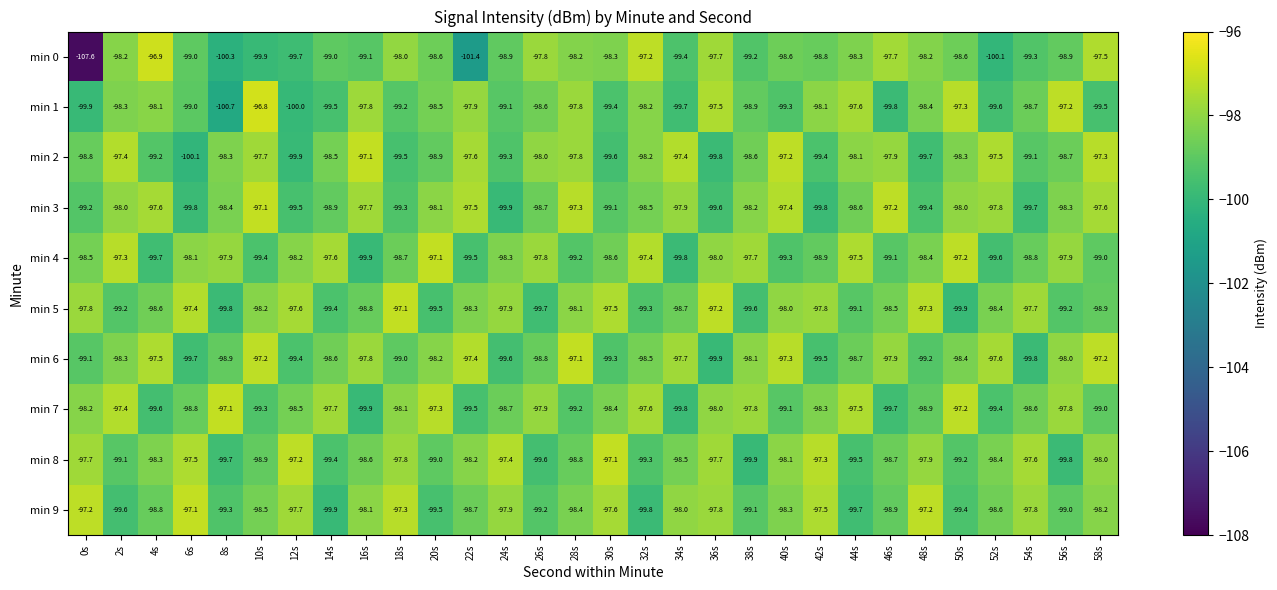

At which label is min 9 closest to -98?

34s